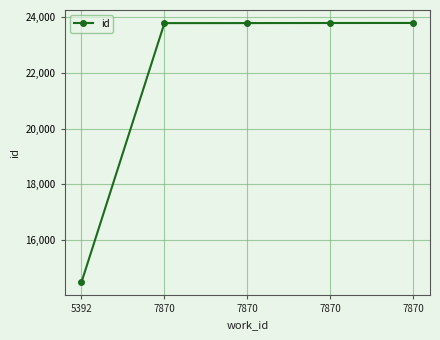

Is it true that the value at 7870 is 23793?

True